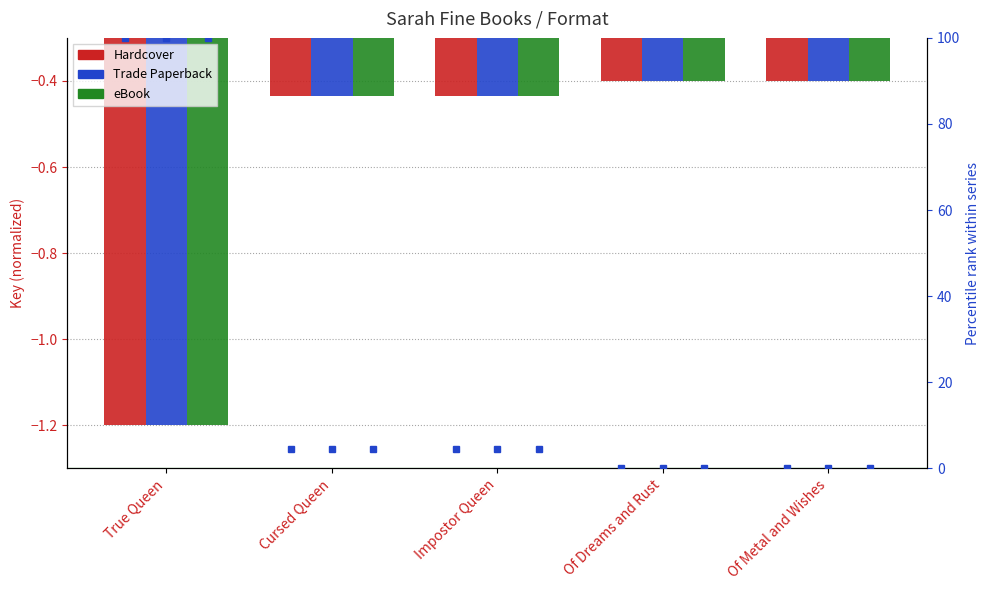

Count the number of data series in this chart.

6